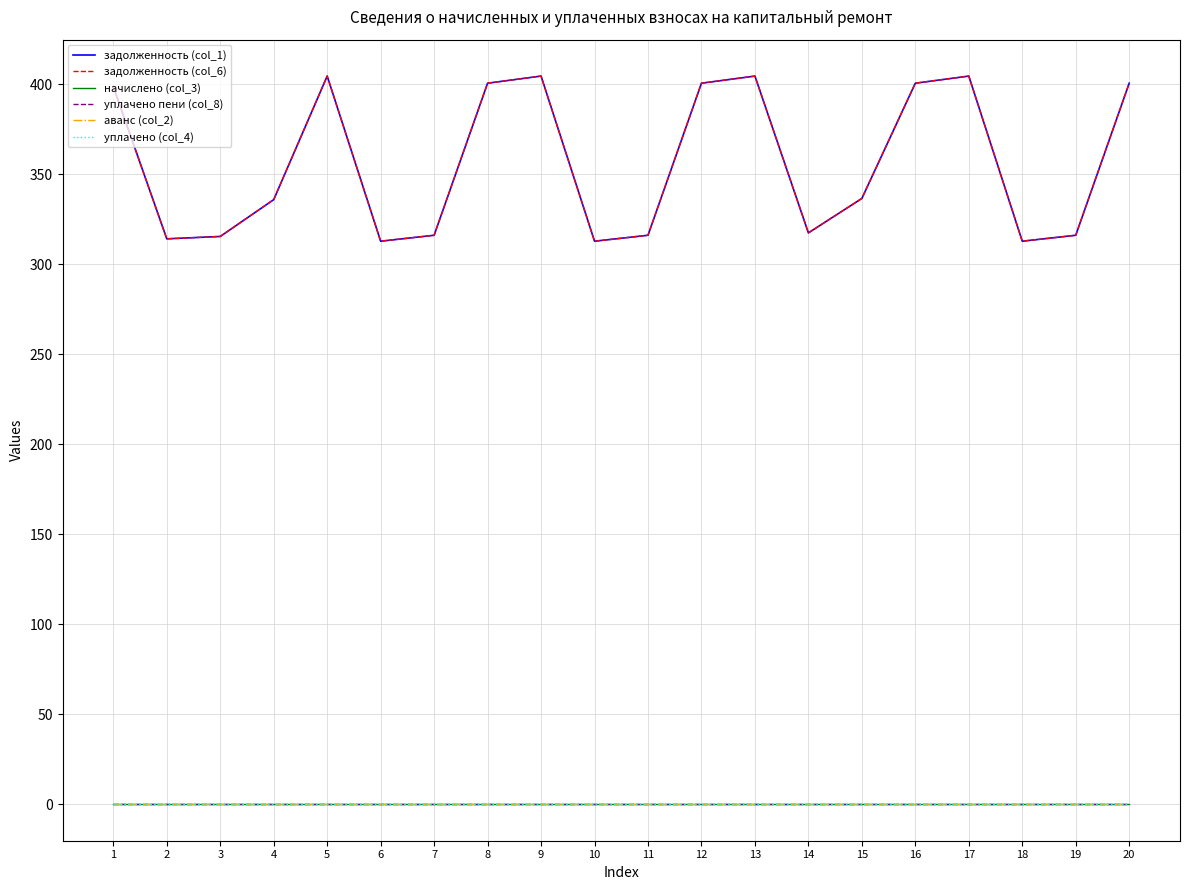

True or false: уплачено пени (col_8) and задолженность (col_6) intersect in this chart.

False